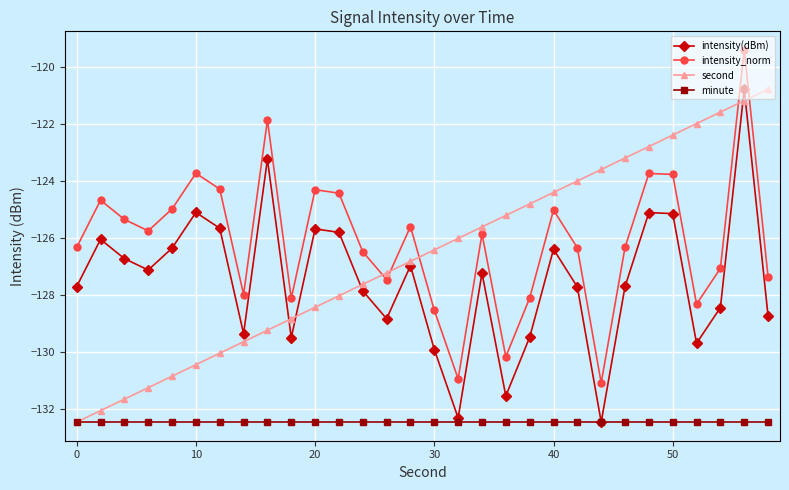

How many series are shown in this chart?

4